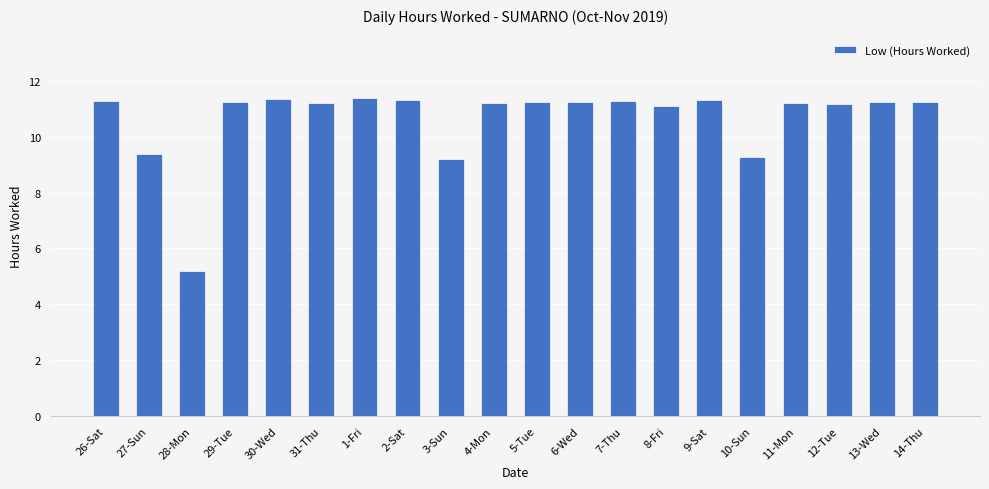

What is the value of the 1st bar from the left?

11.3